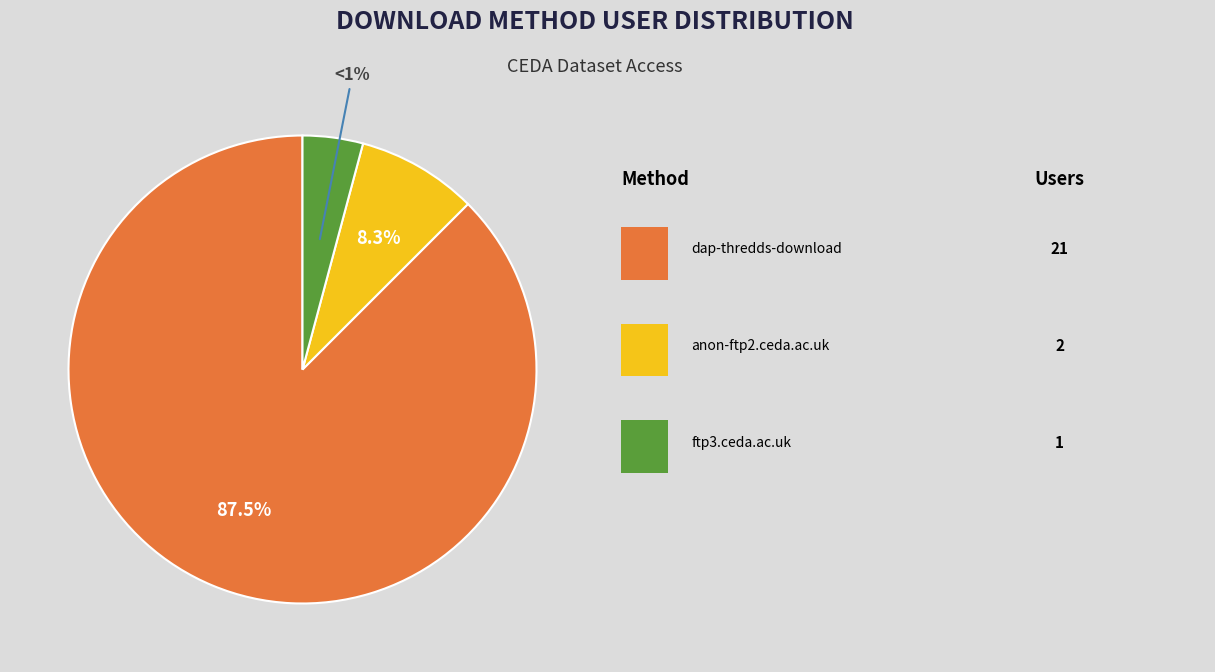

How much of the chart is everything except dap-thredds-download?

12.5%